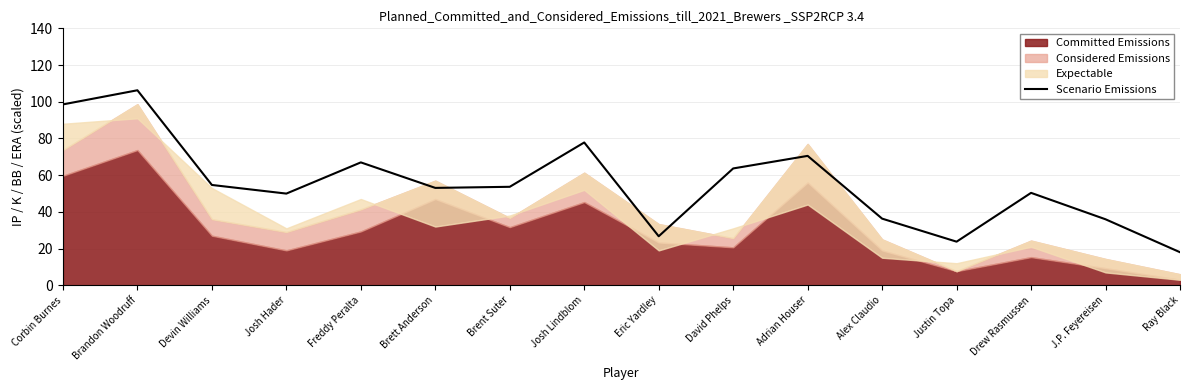

Between Josh Hader and J.P. Feyereisen, which is larger?

Josh Hader